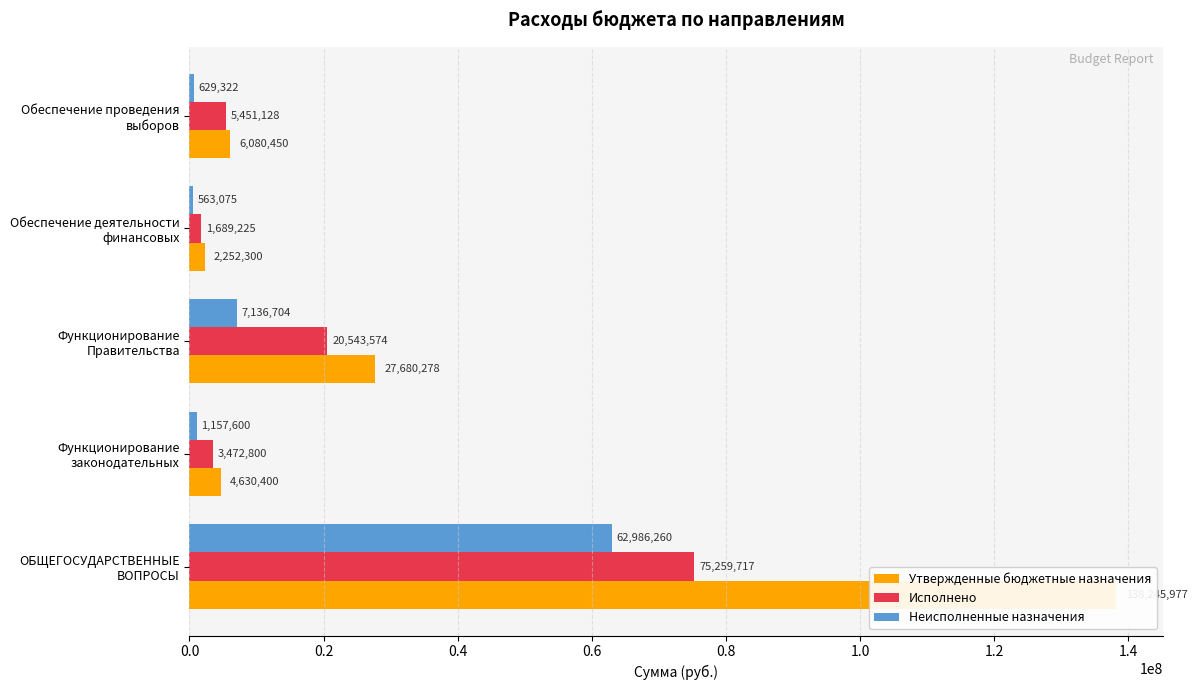

Reading left to right, what are all the values shown in this chart?

Утвержденные бюджетные назначения: 138245976.6	4630400.0	27680278.2	2252300.0	6080450.0
Исполнено: 75259716.7	3472800.0	20543574.3	1689225.0	5451128.0
Неисполненные назначения: 62986260.0	1157600.0	7136703.9	563075.0	629322.0